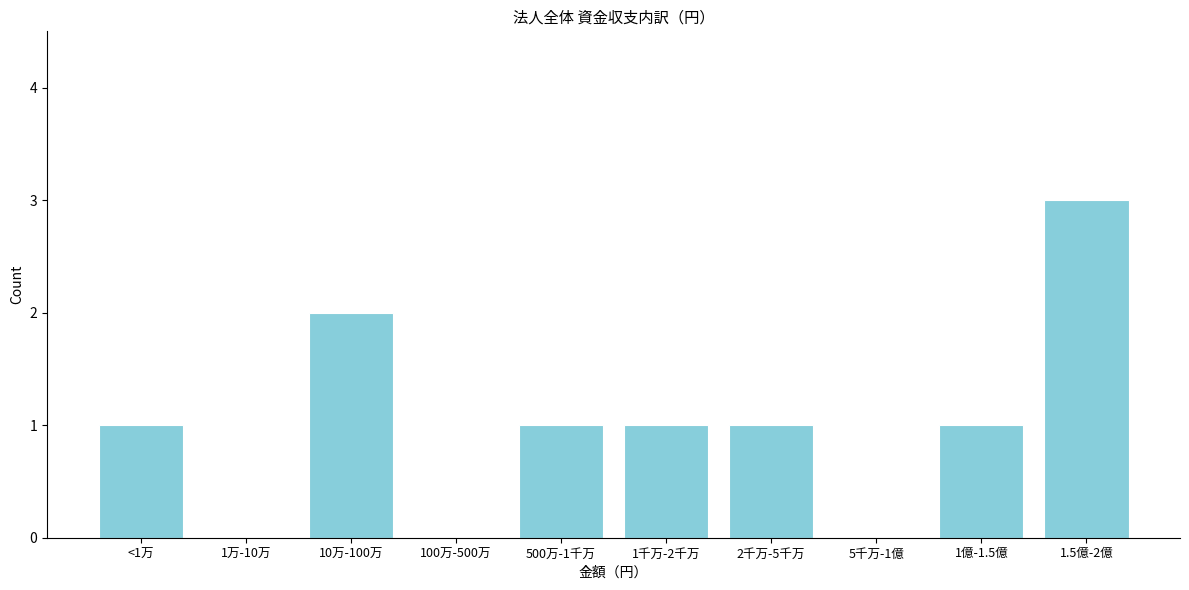

Reading left to right, what are all the values shown in this chart?

<1万=1	1万-10万=0	10万-100万=2	100万-500万=0	500万-1千万=1	1千万-2千万=1	2千万-5千万=1	5千万-1億=0	1億-1.5億=1	1.5億-2億=3